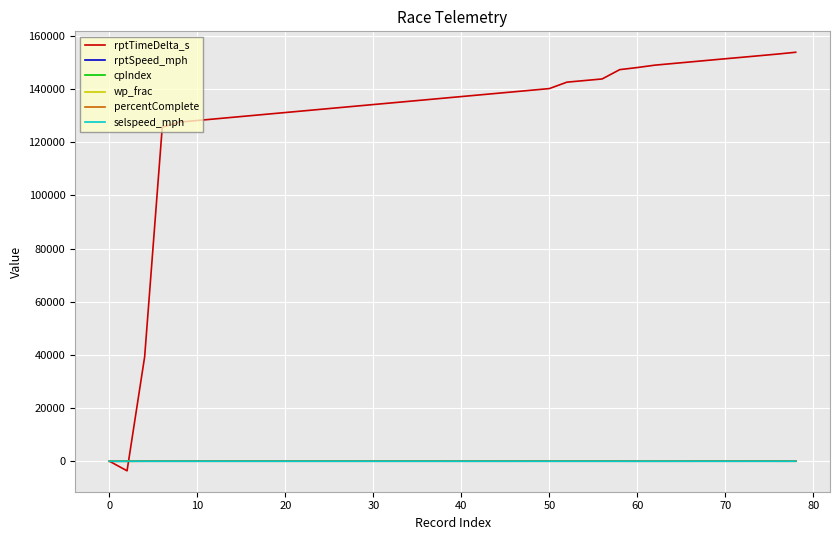

Which series has the largest total across all categories?

rptTimeDelta_s